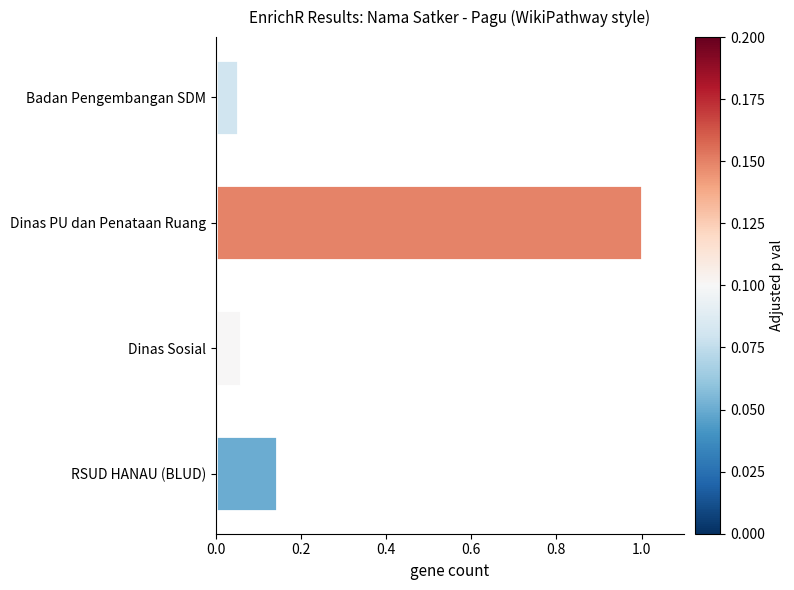

Does the chart contain any negative values?

No